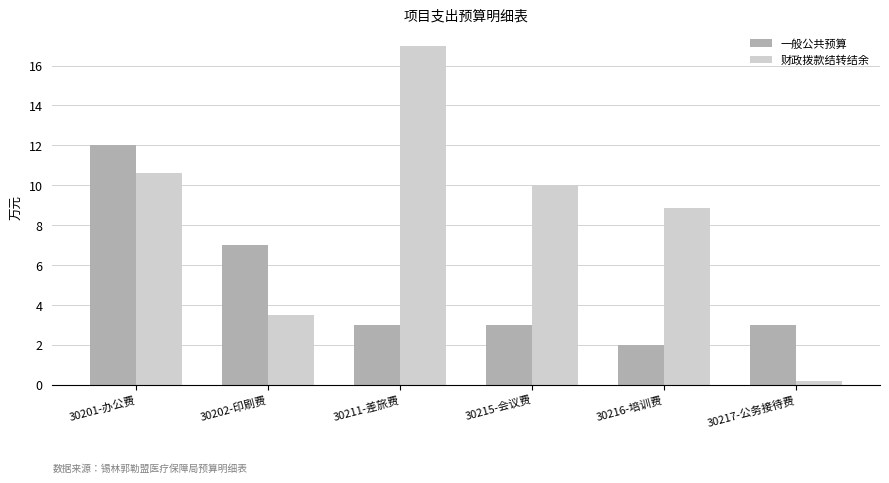

At how many categories does at least one series exceed 4?

5